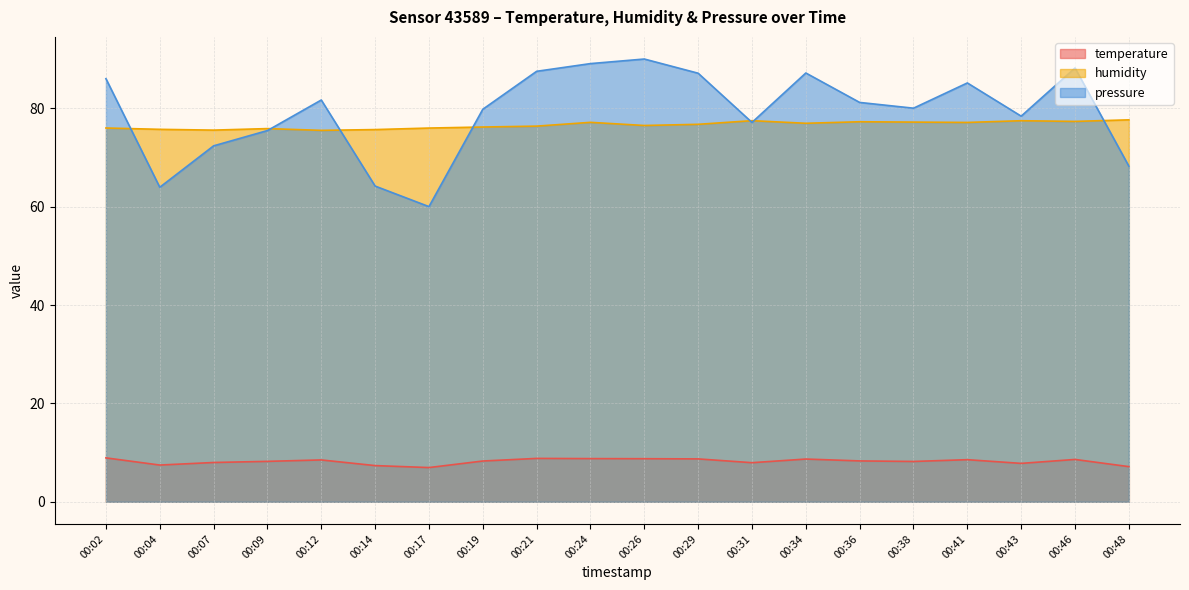

Rank the series by their maximum value, from lowest to highest.

temperature, humidity, pressure